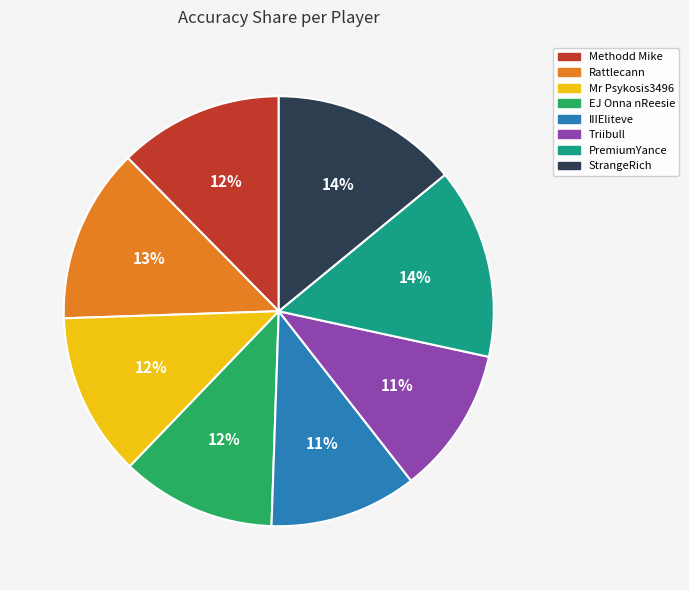

To the nearest percent, what is the average slice percentage?

12%